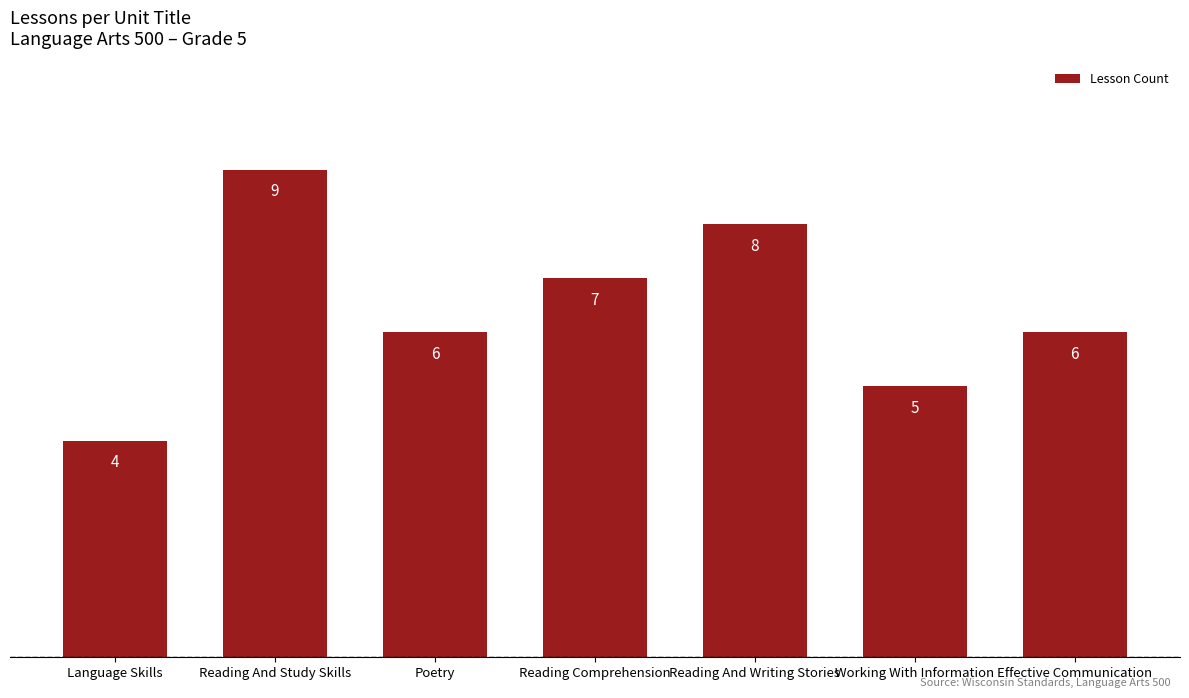

What is the value of the 2nd bar from the left?

9